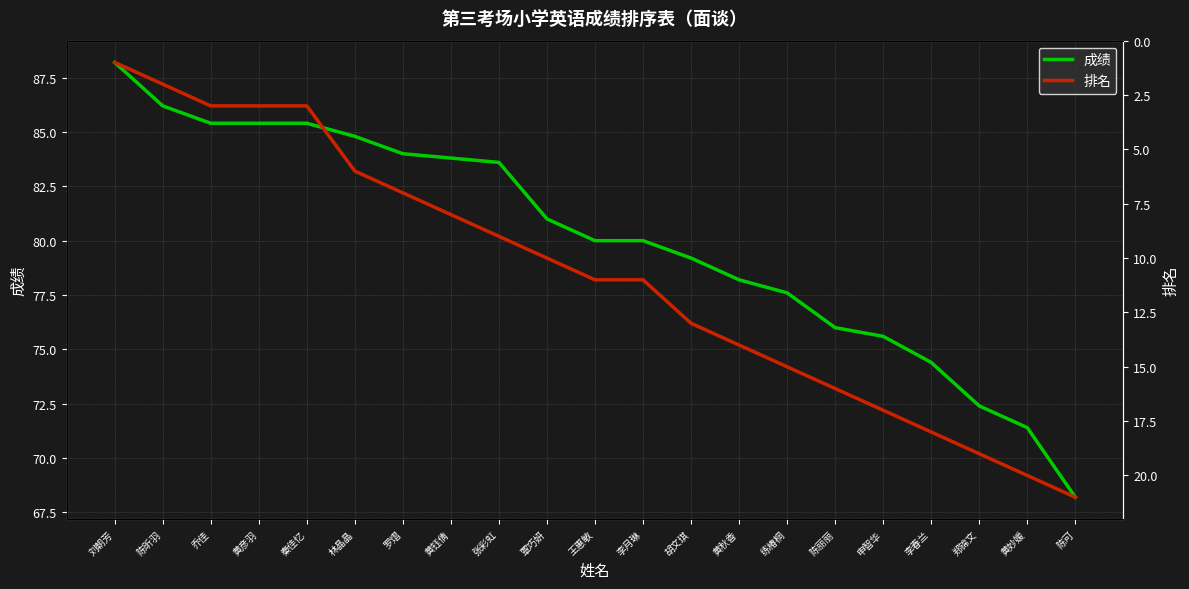

At which category is the sum across all series the highest?

张彩虹